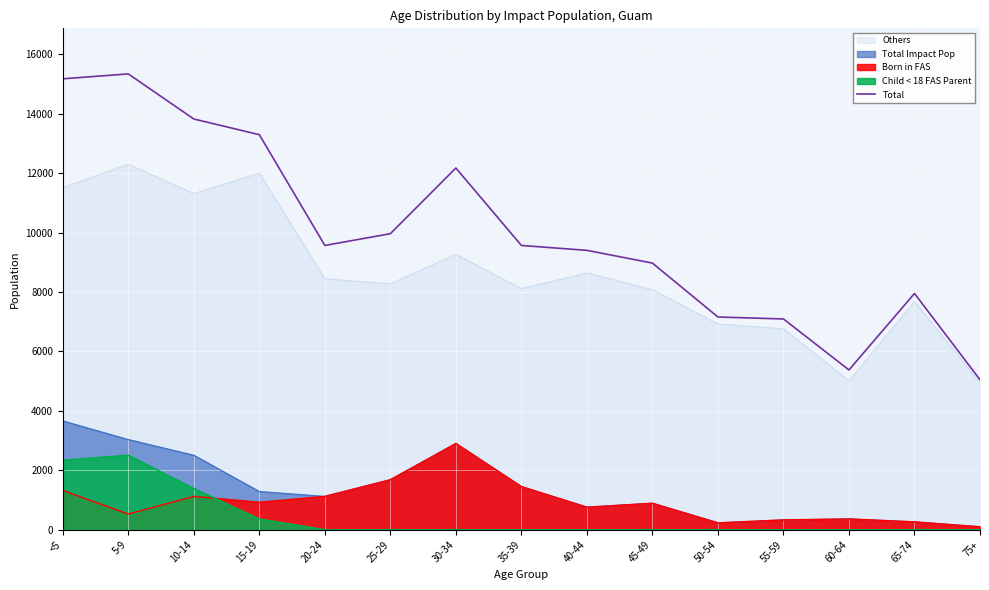

Which label corresponds to the smallest value in the chart?

75+